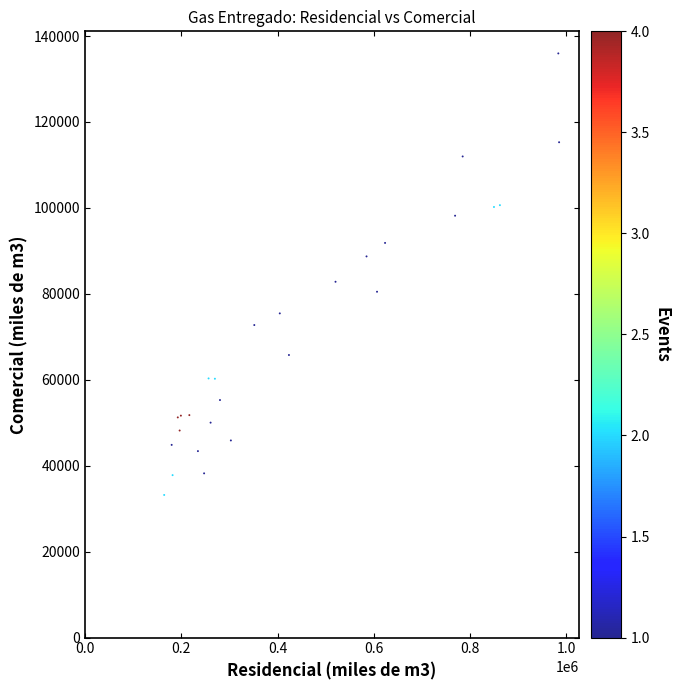

What Y value in the scatter plot is closest to 84573?

82812